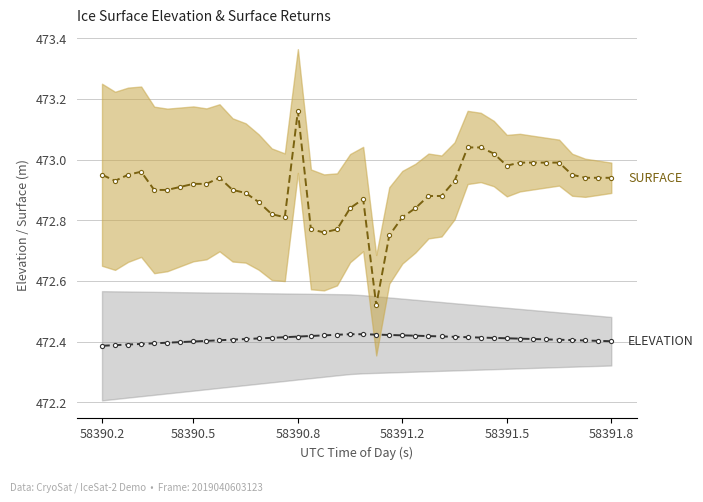

True or false: SURFACE and ELEVATION cross at least once.

False